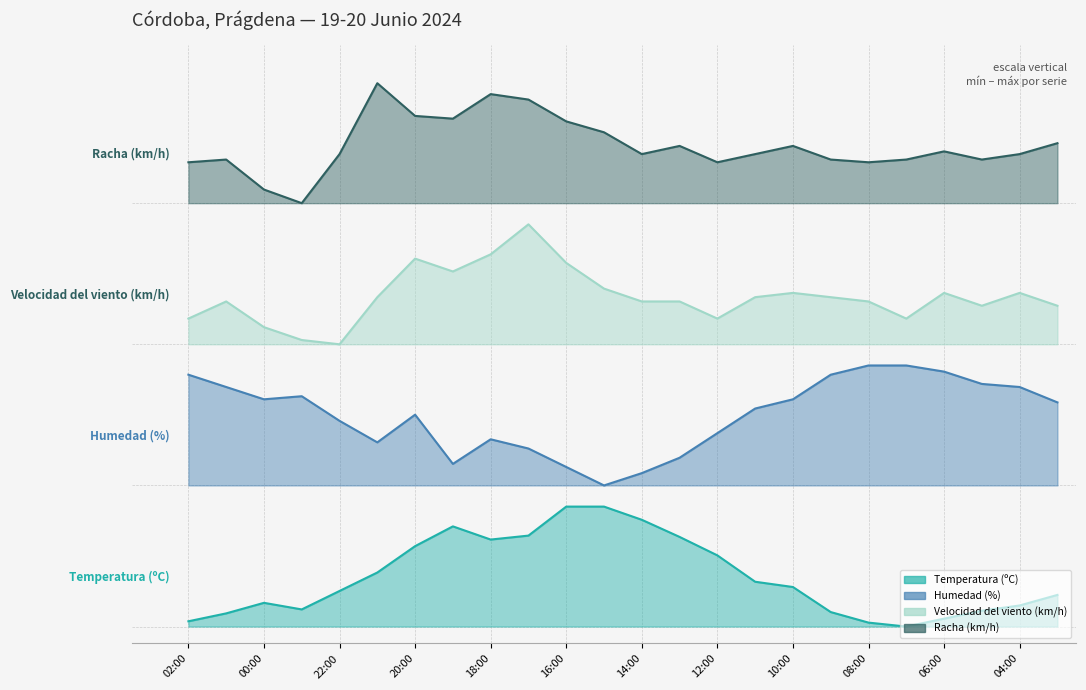

How many lines are shown in the chart?

4